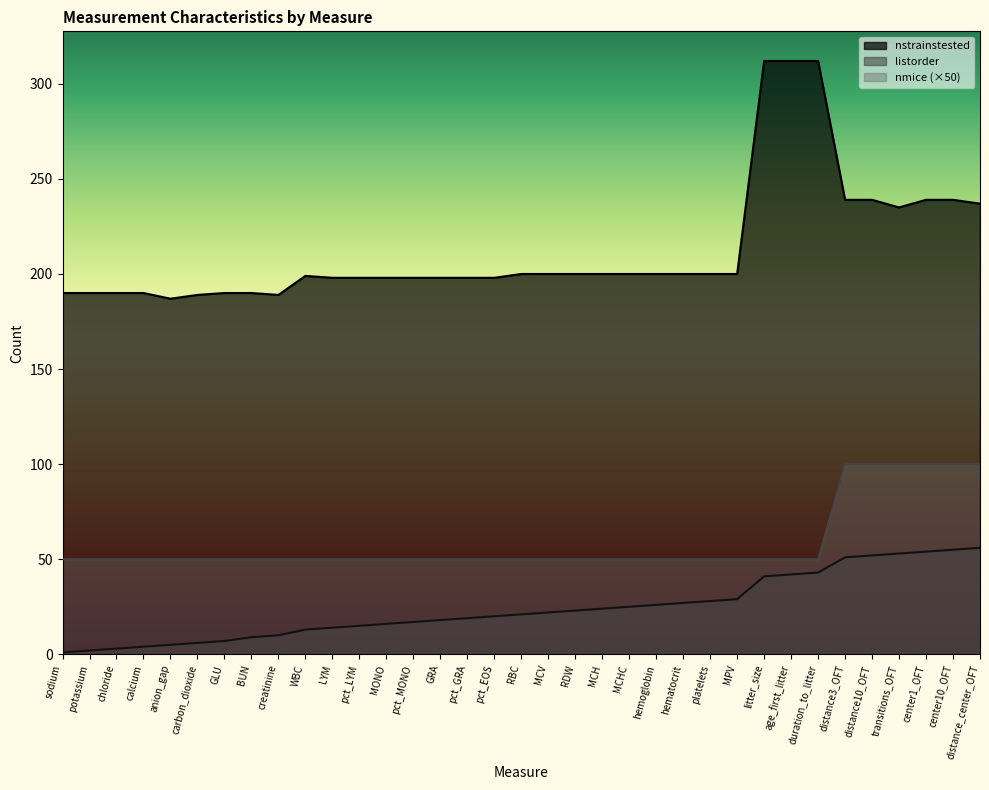

Which series has the widest spread of values?

nstrainstested